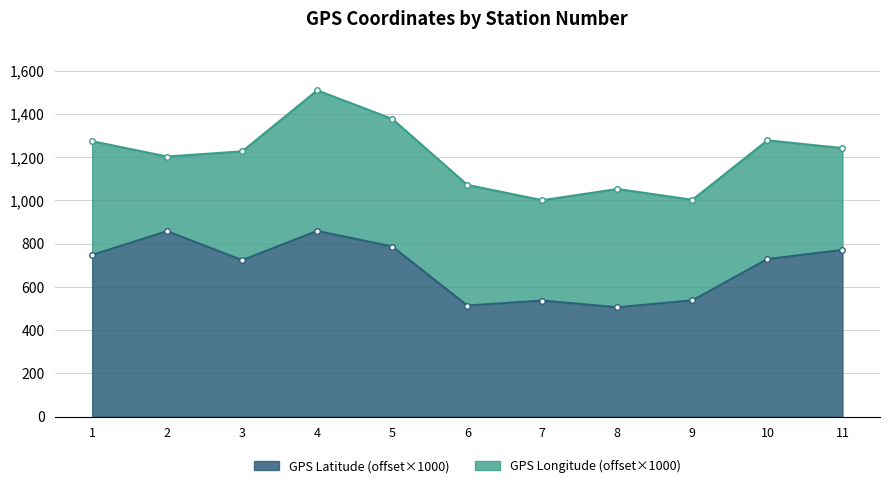

Rank the categories by value from lowest to highest.

8, 6, 7, 9, 3, 10, 1, 11, 5, 2, 4